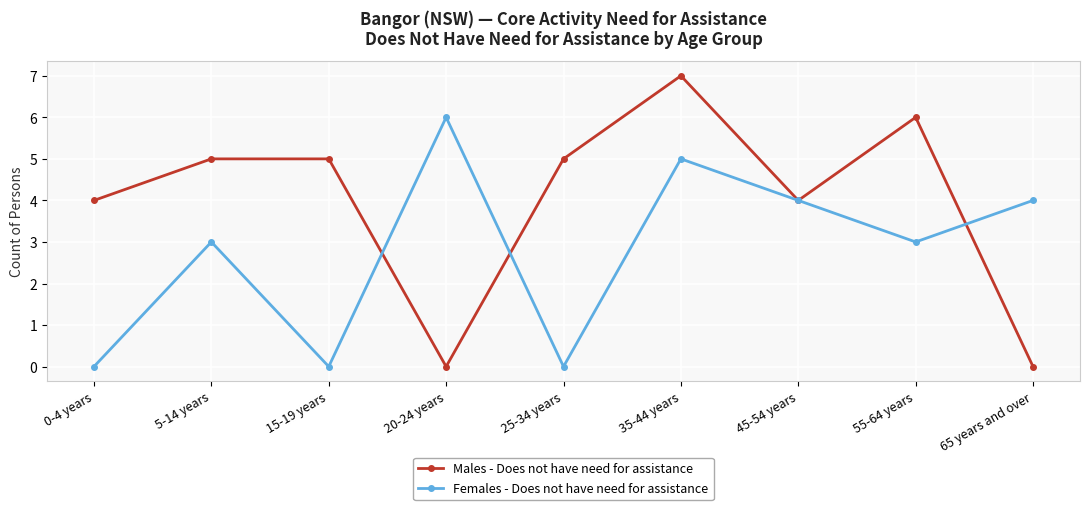

True or false: Males - Does not have need for assistance and Females - Does not have need for assistance cross at least once.

True